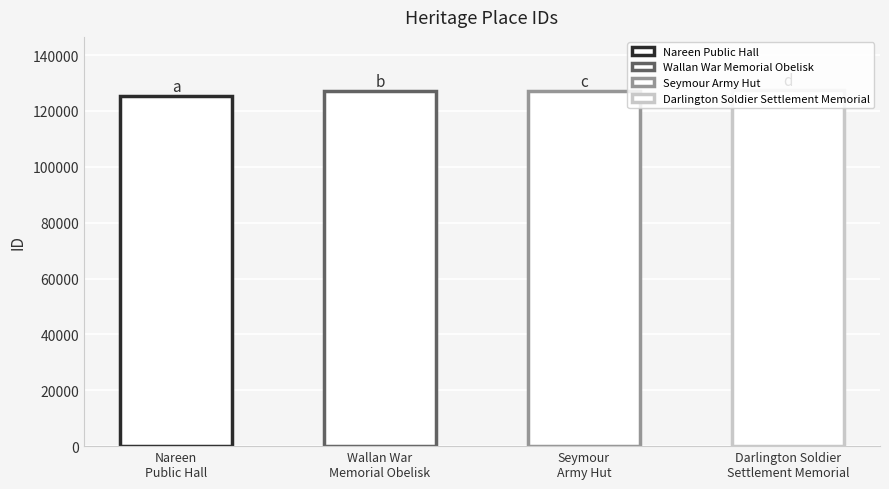

What is the average value?

126808